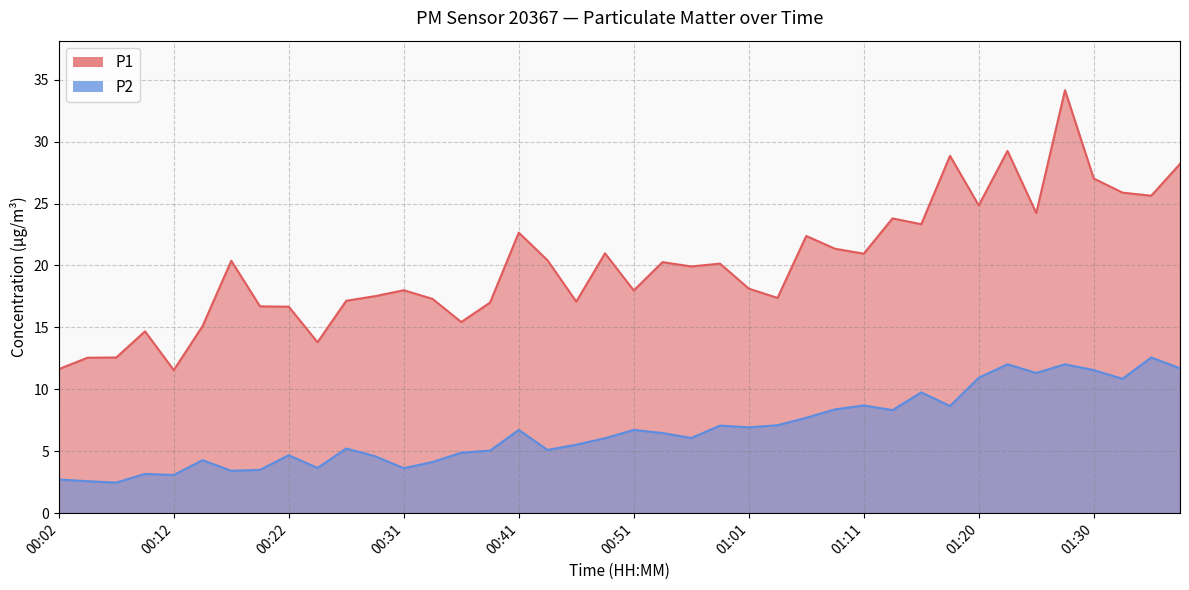

What is the label of the 28th point from the left?

01:08